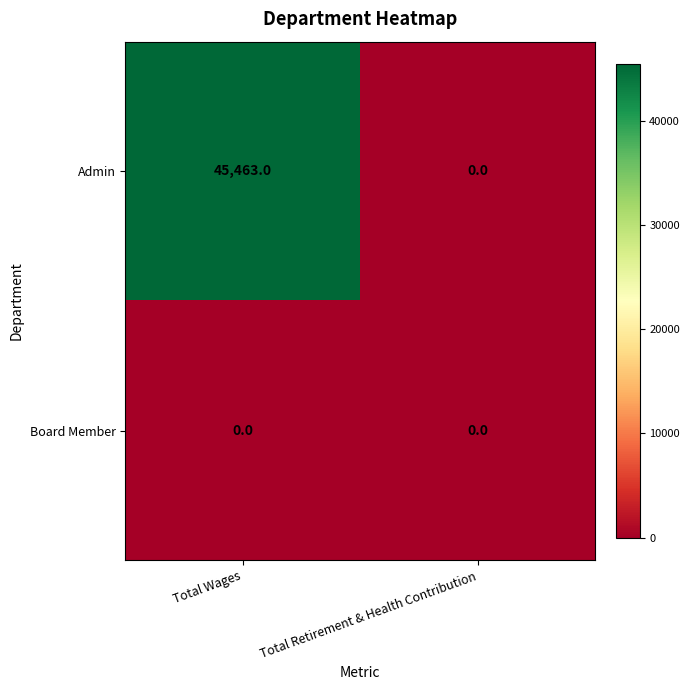

Which series has the largest total across all categories?

Admin